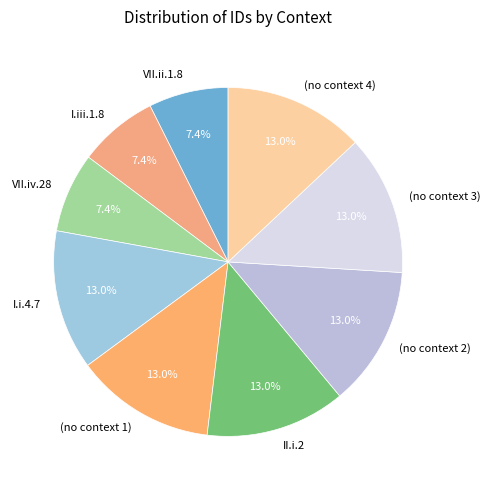

Approximately how many times larger is the value at VII.iv.28 compared to (no context 4)?

0.6